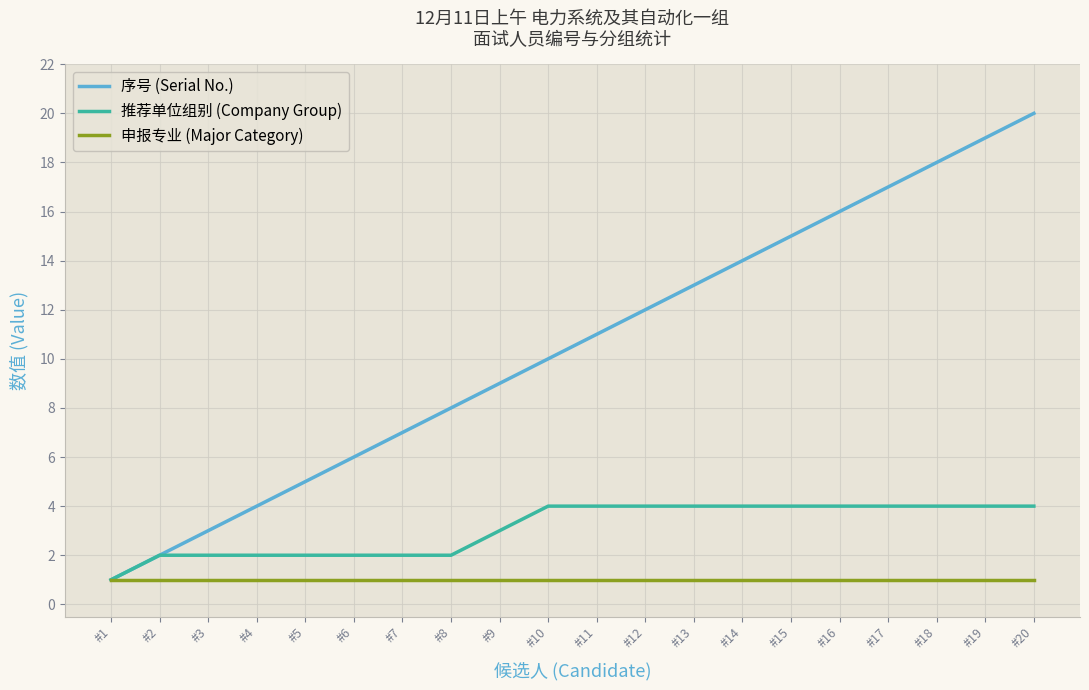

What is the difference between the highest and lowest values at #19?

18